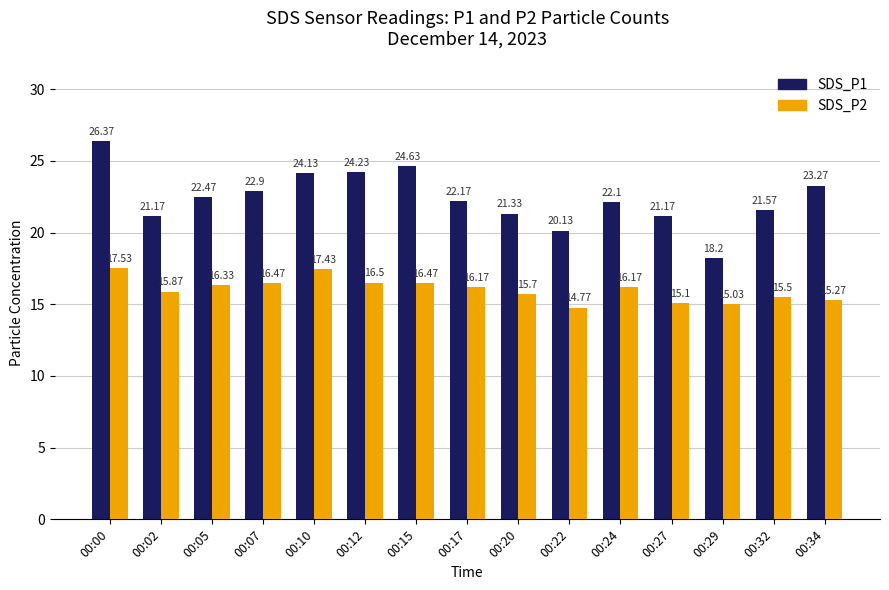

The value of SDS_P2 at 00:29 is 15.0. True or false?

True